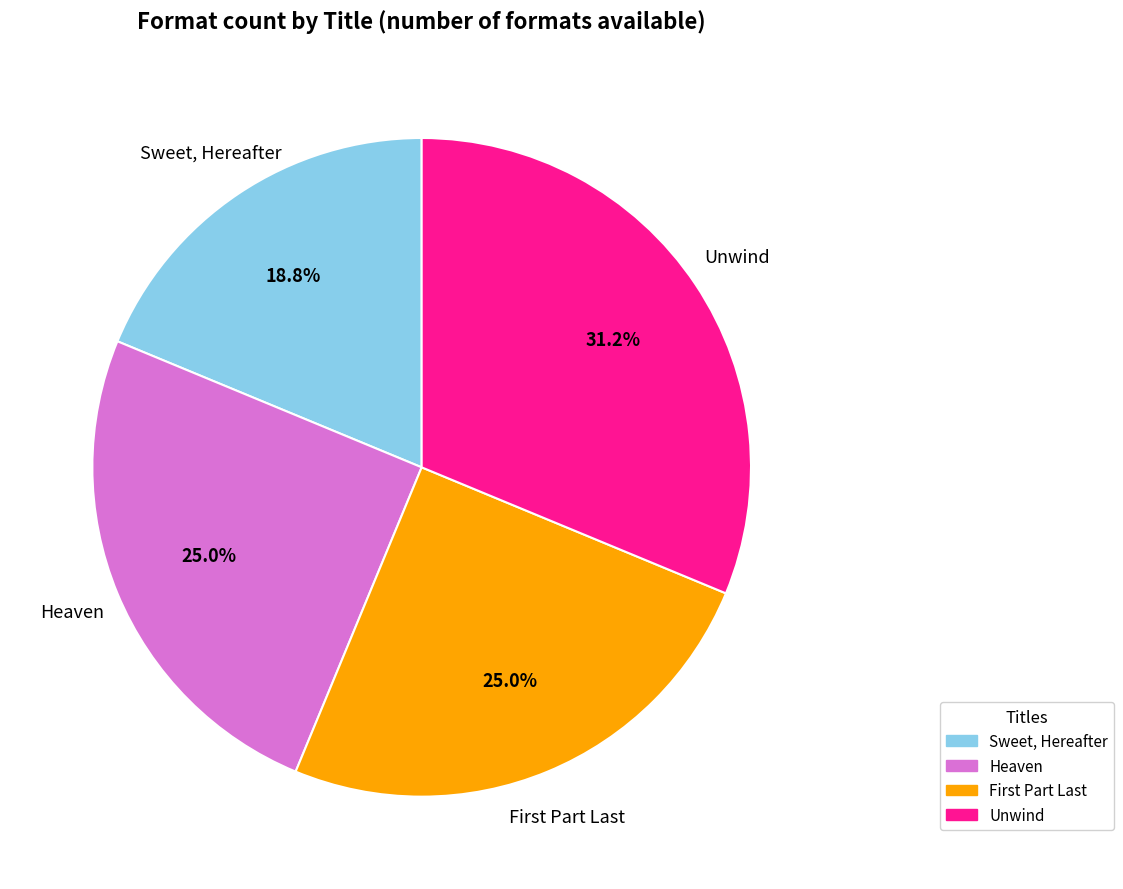

Does Sweet, Hereafter account for over 50% of the chart?

No